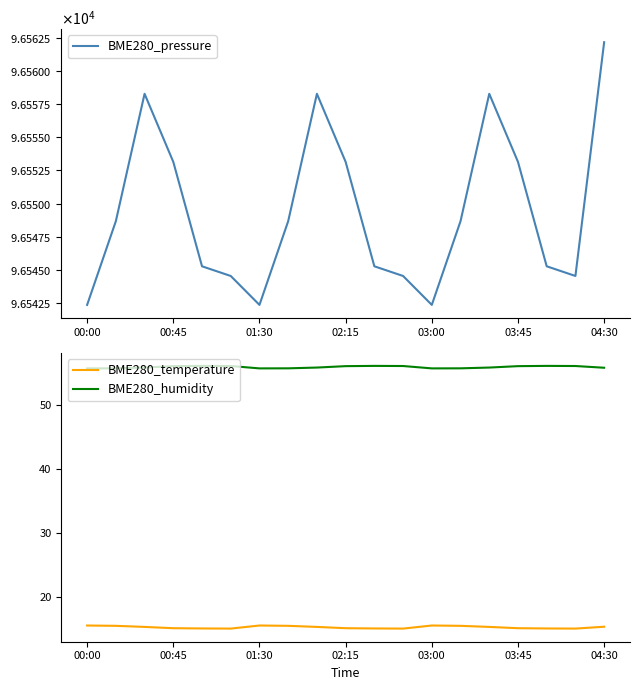

What is the minimum value for BME280_pressure?

96542.4